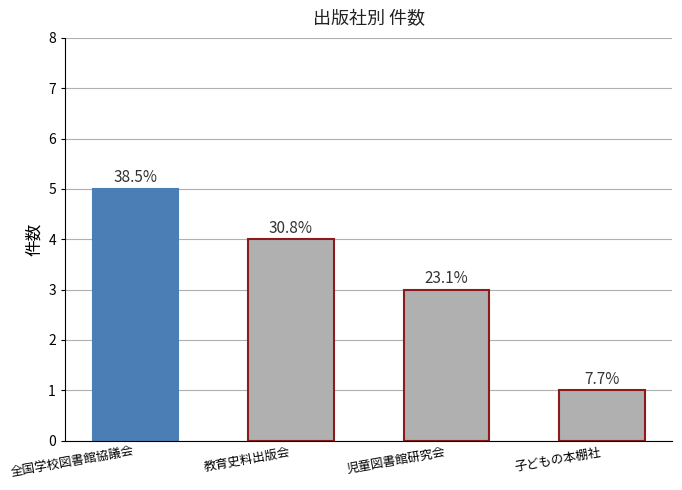

True or false: the data shows 4 at 教育史料出版会.

True